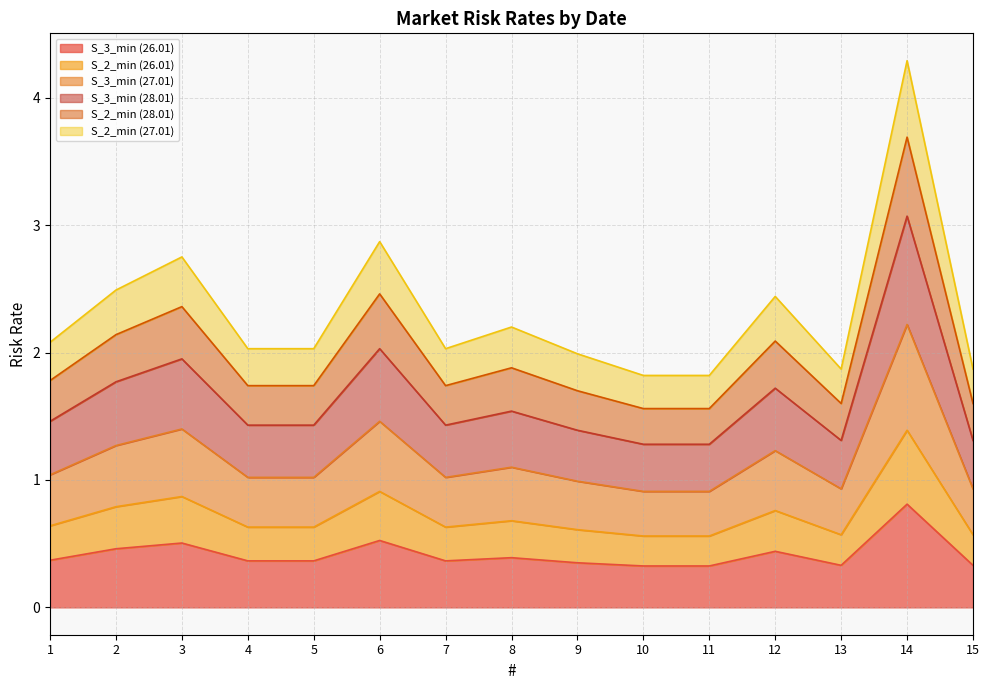

True or false: S_2_min (28.01) has more than 2 interior local peaks.

True